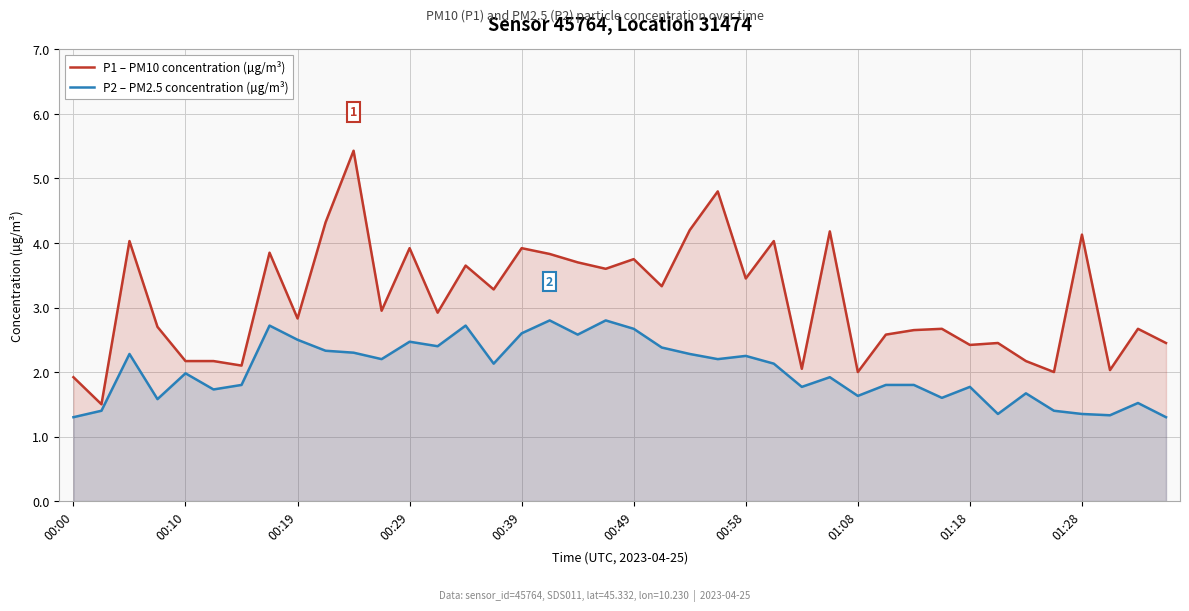

What are all the series names shown in the legend?

P1 – PM10 concentration (µg/m³), P2 – PM2.5 concentration (µg/m³)